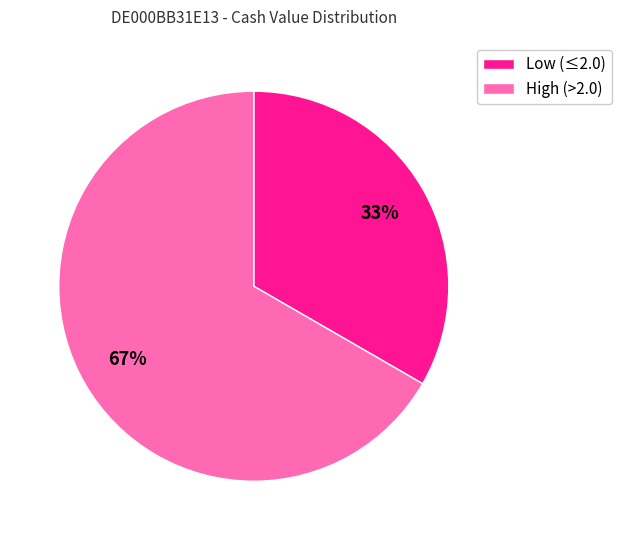

Is there a majority slice in this chart?

Yes